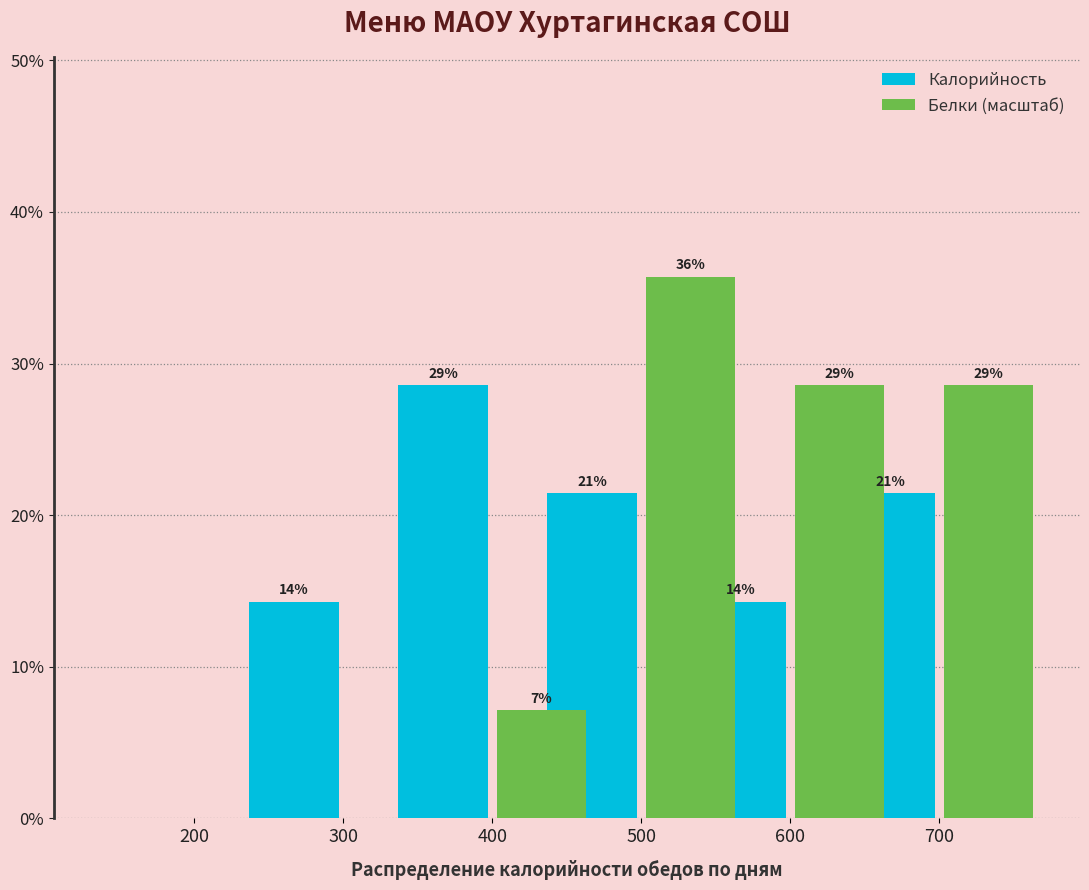

Does the chart contain stacked bars?

No